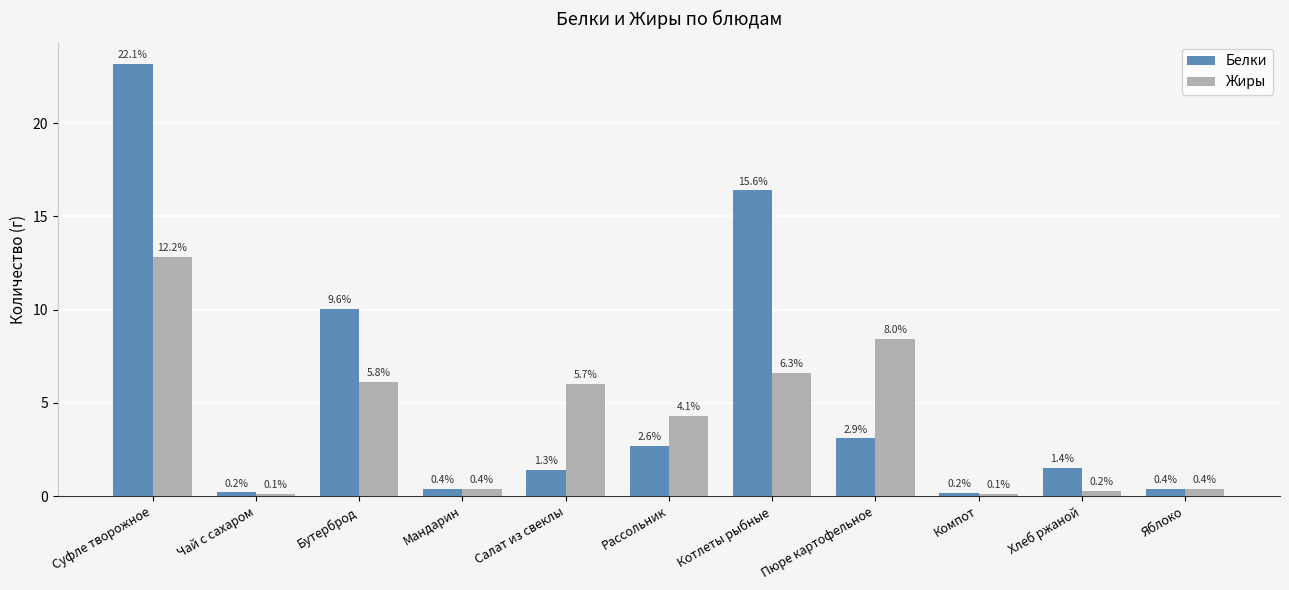

Reading left to right, what are all the values shown in this chart?

Белки: 23.2	0.2	10.1	0.4	1.4	2.7	16.4	3.1	0.2	1.5	0.4
Жиры: 12.8	0.1	6.1	0.4	6.0	4.3	6.6	8.4	0.1	0.3	0.4